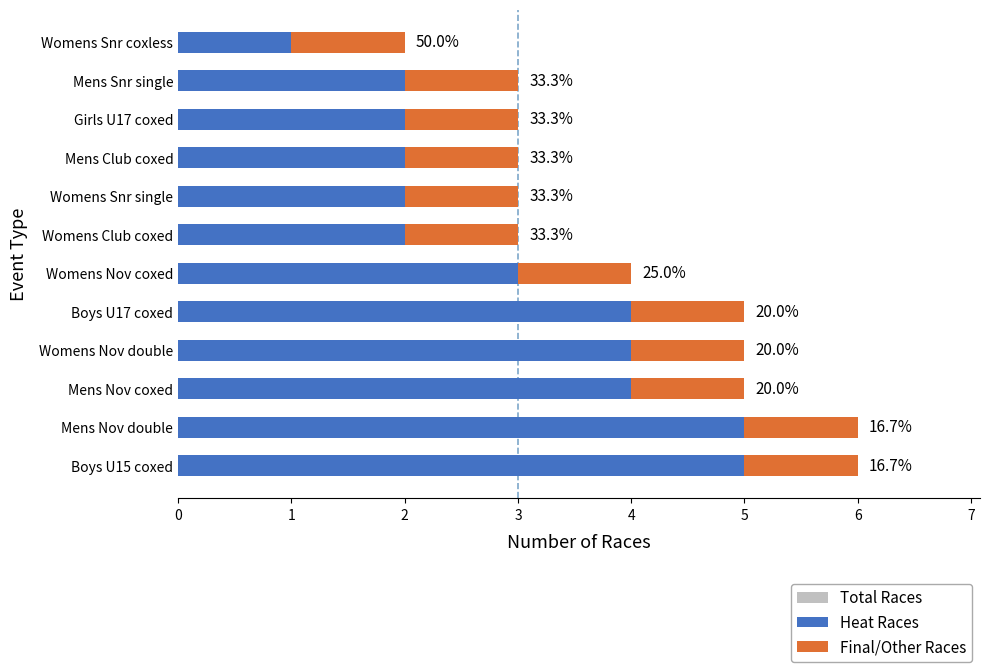

List the series in order of their peak value, lowest first.

Final/Other Races, Heat Races, Total Races